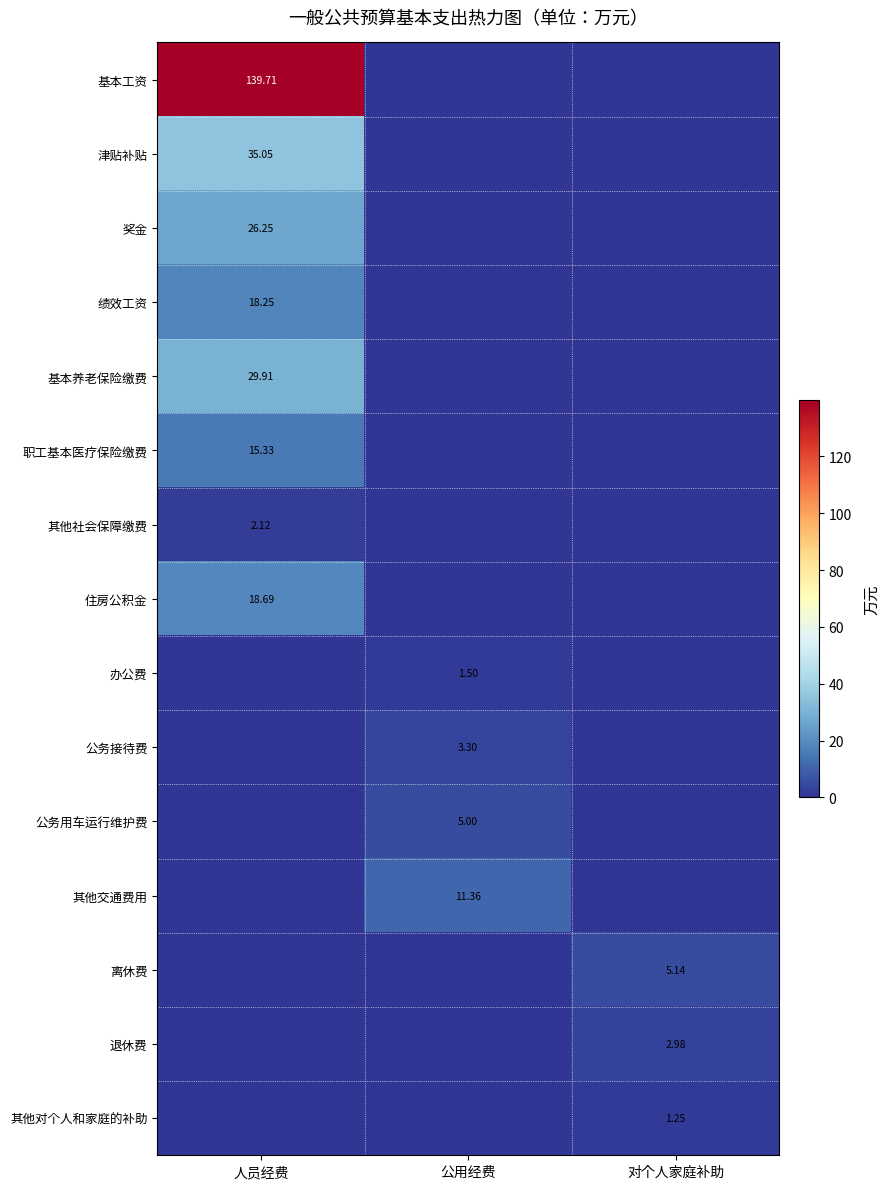

How many series are shown in this chart?

15